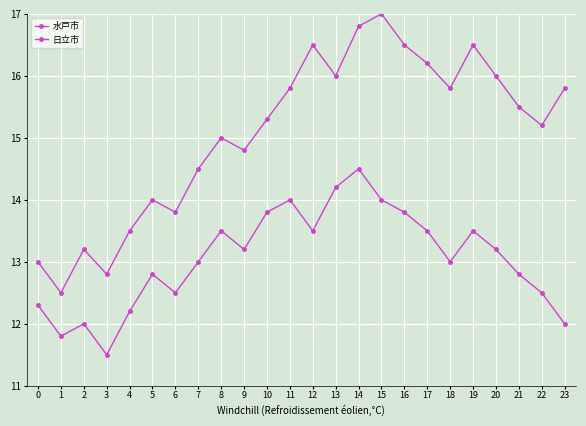

The 日立市 series shows 20.2 at 16. True or false?

False